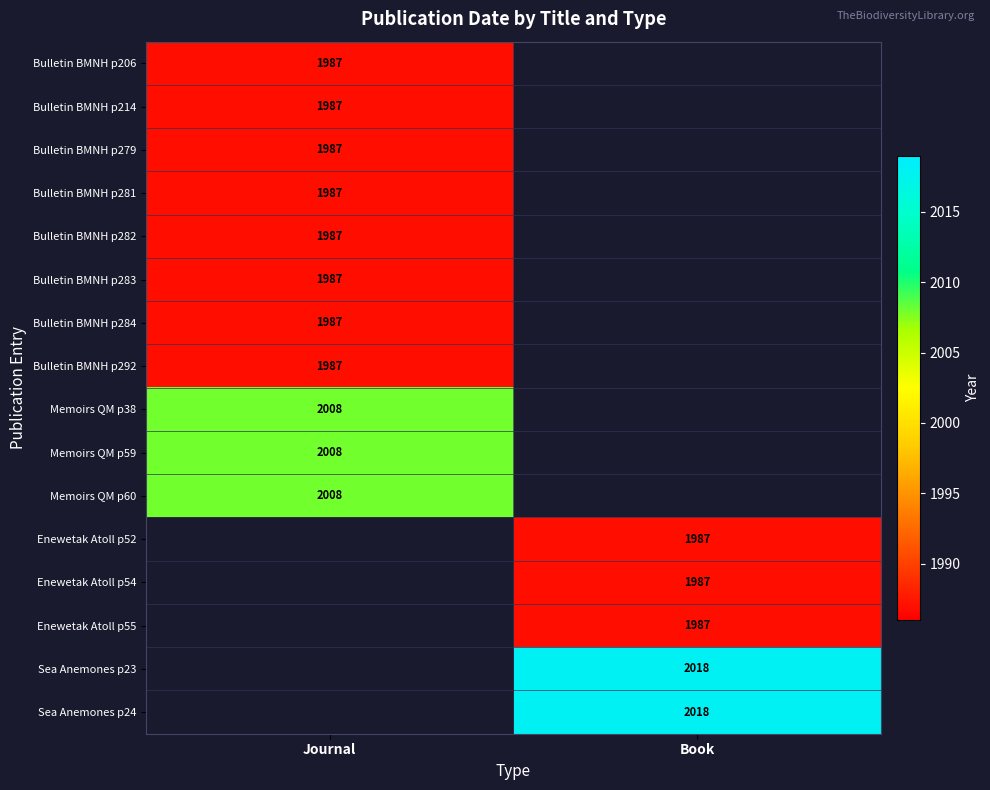

At how many categories does at least one series exceed 2013?

1